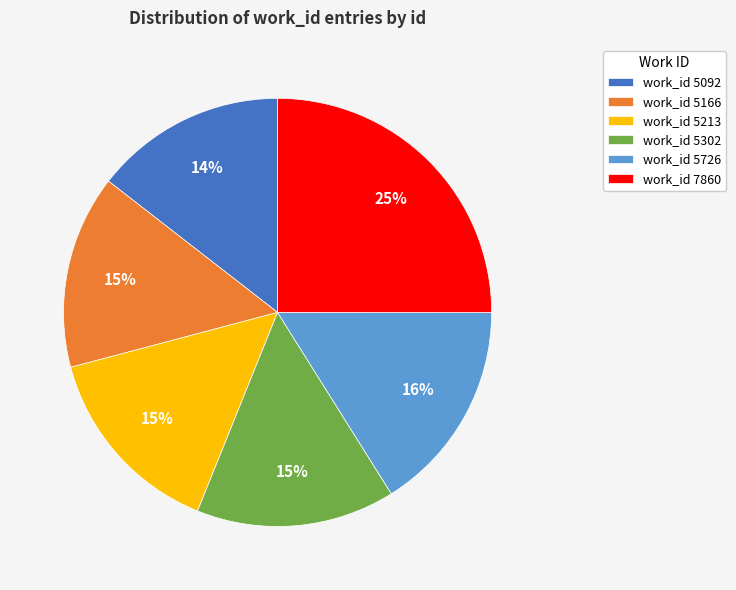

Combined, do work_id 5302 and work_id 5726 account for over 50%?

No